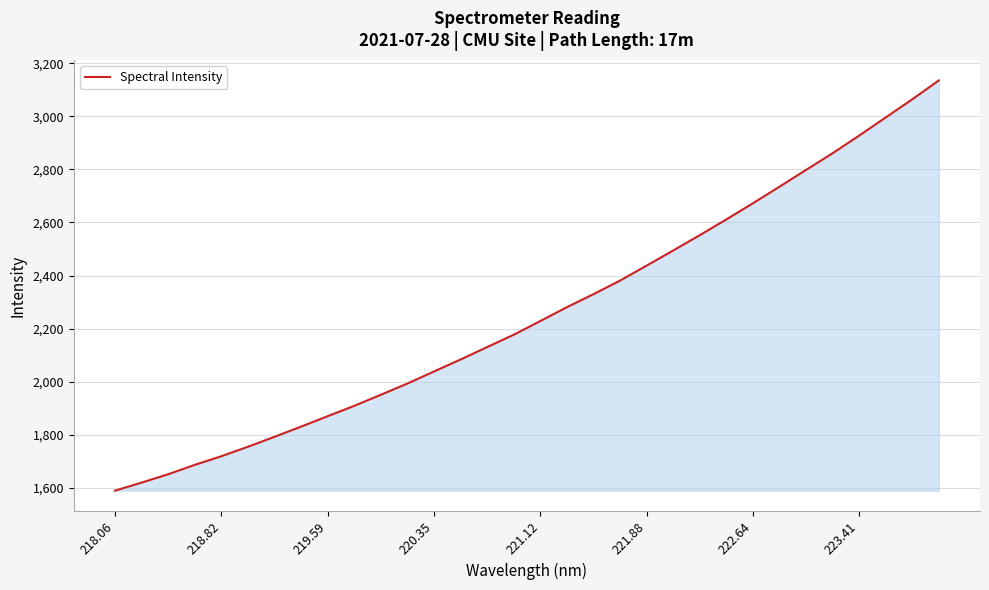

What is the minimum value shown in the chart?

1589.6